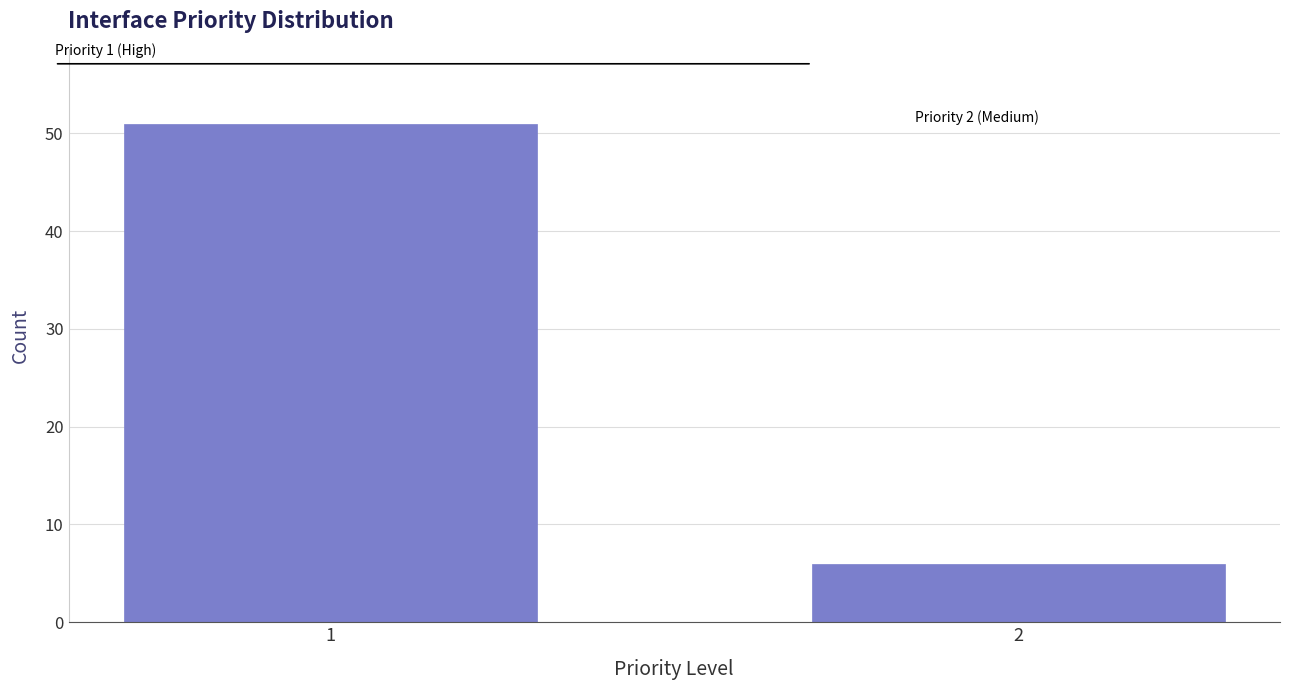

Reading left to right, what are all the values shown in this chart?

1=51	2=6